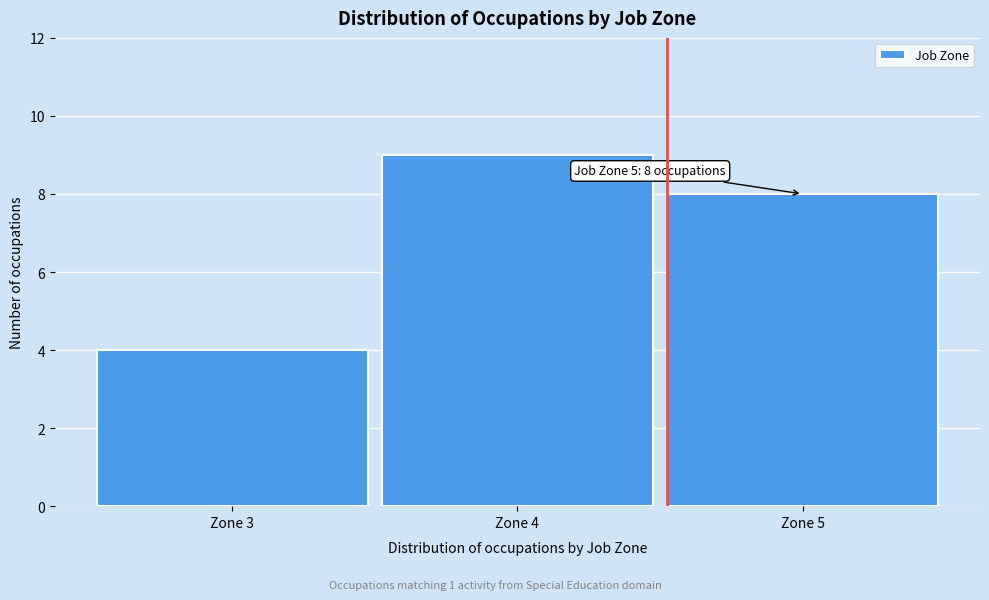

Reading left to right, list all the values displayed in this chart.

Zone 3=4	Zone 4=9	Zone 5=8